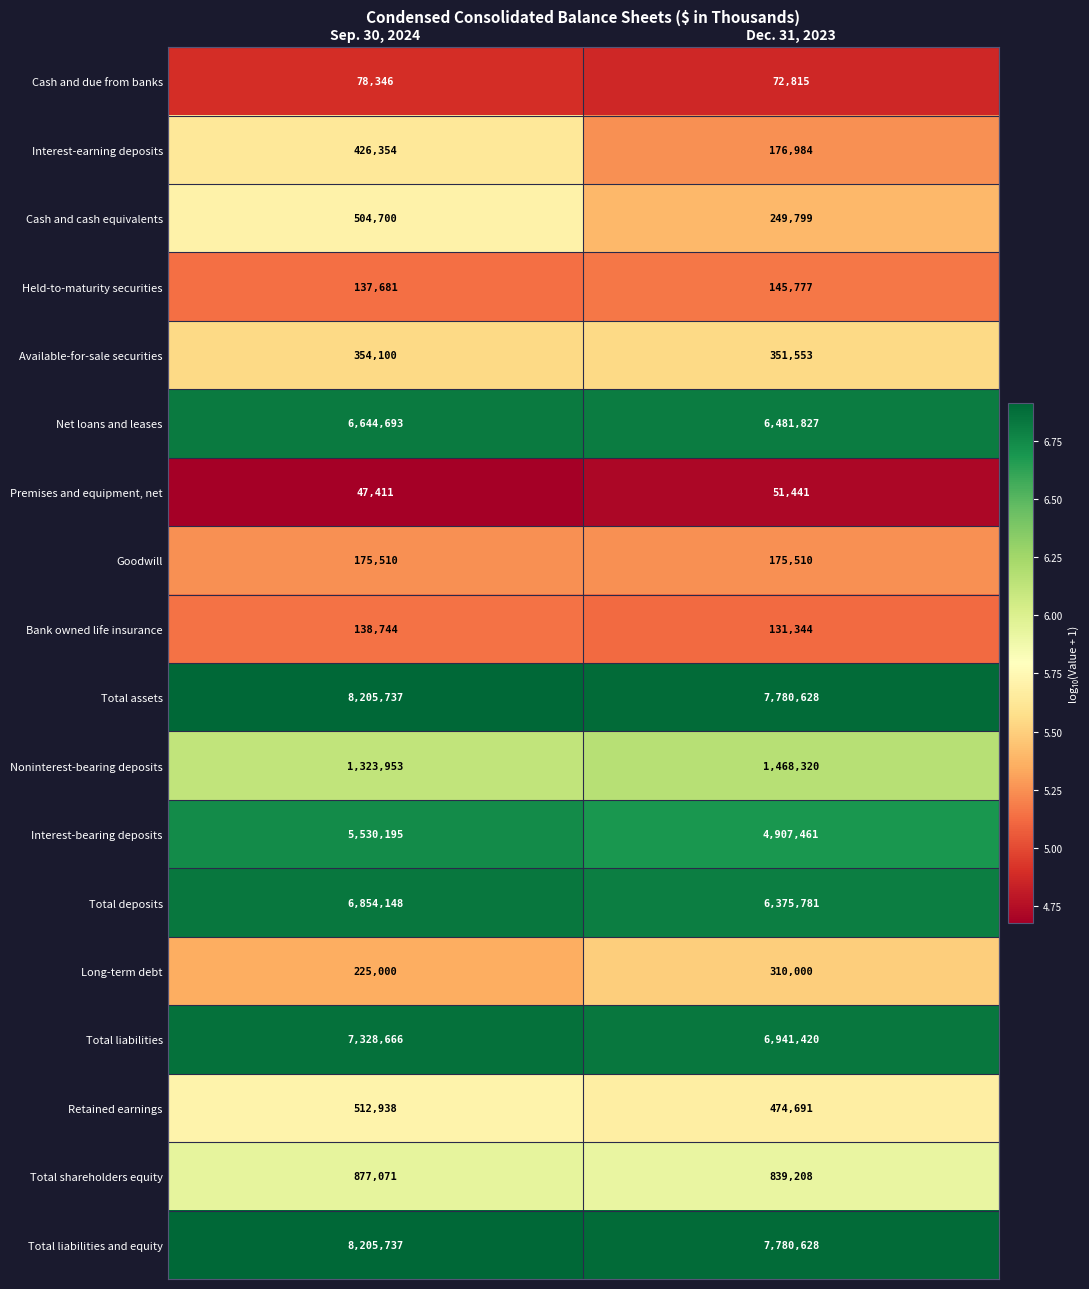

The value of Total deposits at Dec. 31, 2023 is 9122372. True or false?

False